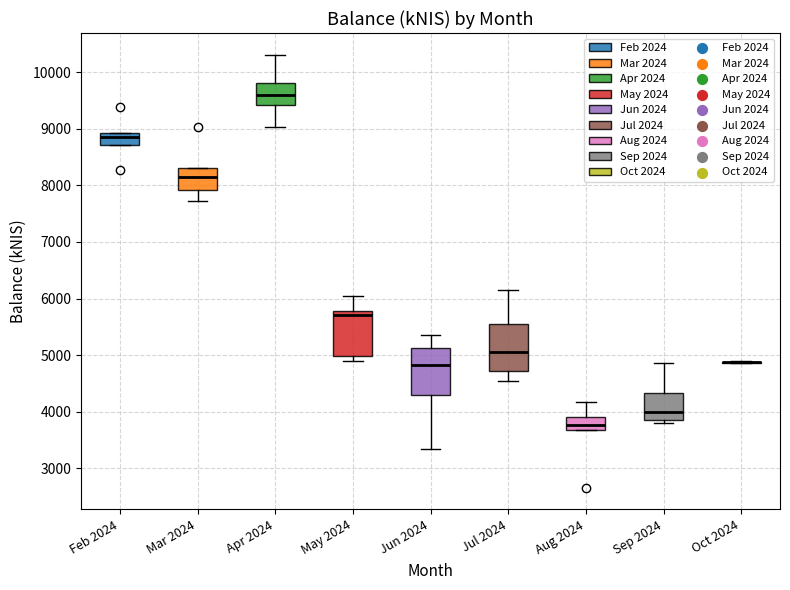

Reading left to right, read every box against the y-axis: the position of its median line, the range the box covers, and the ends of its whiskers. The values are not printed on the chart, so give them approximately, as read against the axis.

Feb 2024: median 8800, box 8700 to 8900, whiskers 8700 to 8900
Mar 2024: median 8200, box 7900 to 8300, whiskers 7700 to 8300
Apr 2024: median 9600, box 9400 to 9800, whiskers 9000 to 10300
May 2024: median 5700, box 5000 to 5800, whiskers 4900 to 6100
Jun 2024: median 4800, box 4300 to 5100, whiskers 3300 to 5400
Jul 2024: median 5100, box 4700 to 5600, whiskers 4600 to 6200
Aug 2024: median 3800, box 3700 to 3900, whiskers 3700 to 4200
Sep 2024: median 4000, box 3800 to 4300, whiskers 3800 (just below the box's lower edge) to 4900
Oct 2024: box collapsed to a line at 4900, whiskers 4900 to 4900